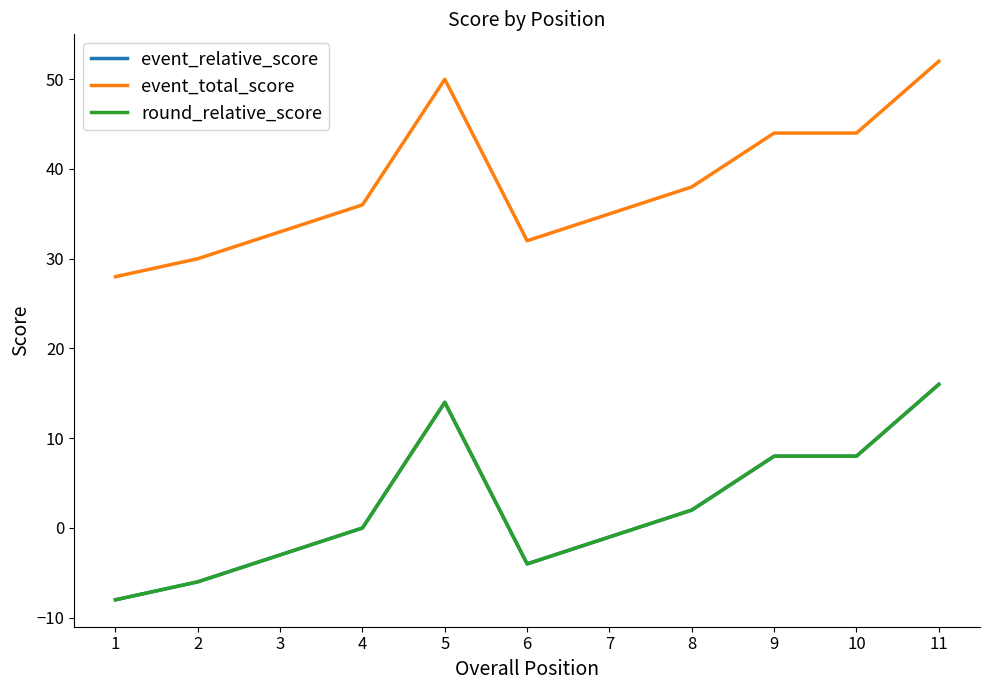

Reading right to left, extract all data points from this chart.

event_relative_score: 16	8	8	2	-1	-4	14	0	-3	-6	-8
event_total_score: 52	44	44	38	35	32	50	36	33	30	28
round_relative_score: 16	8	8	2	-1	-4	14	0	-3	-6	-8